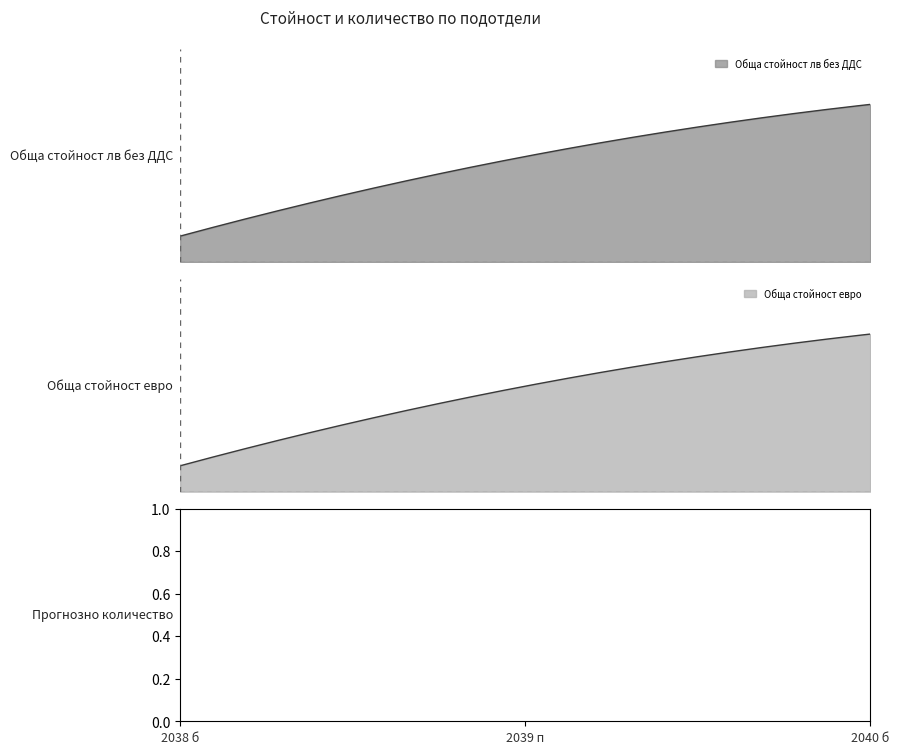

Which series has the widest spread of values?

Обща стойност лв без ДДС